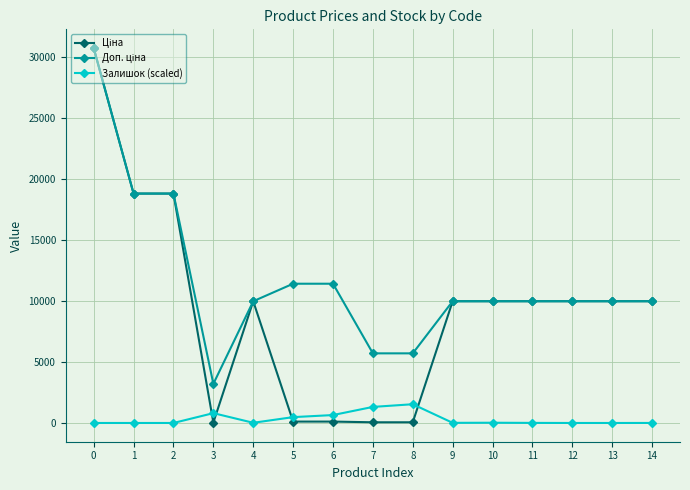

True or false: Залишок (scaled) has more than 1 points higher than both neighbors.

True